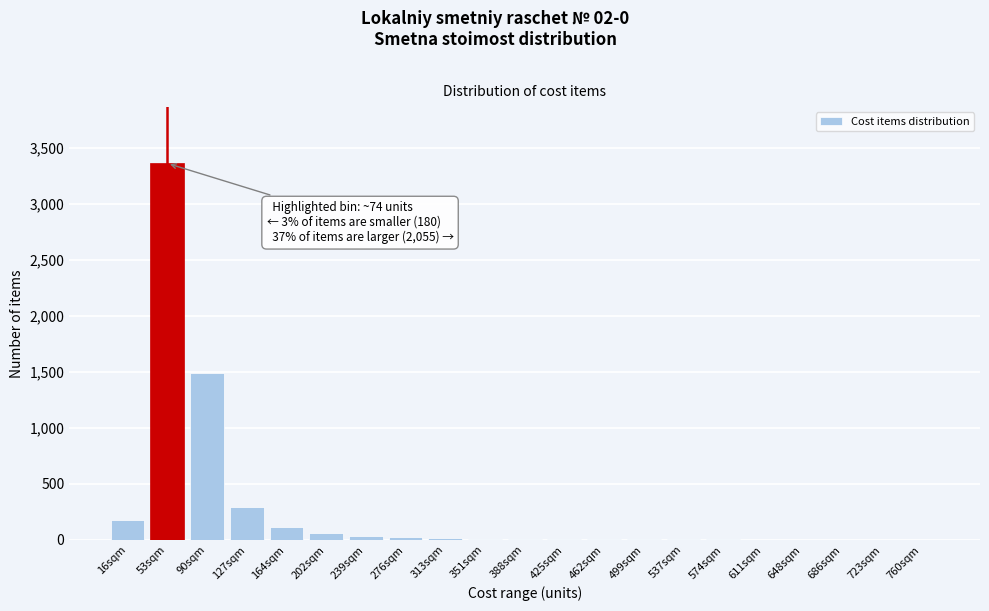

What is the greatest value displayed?

3360